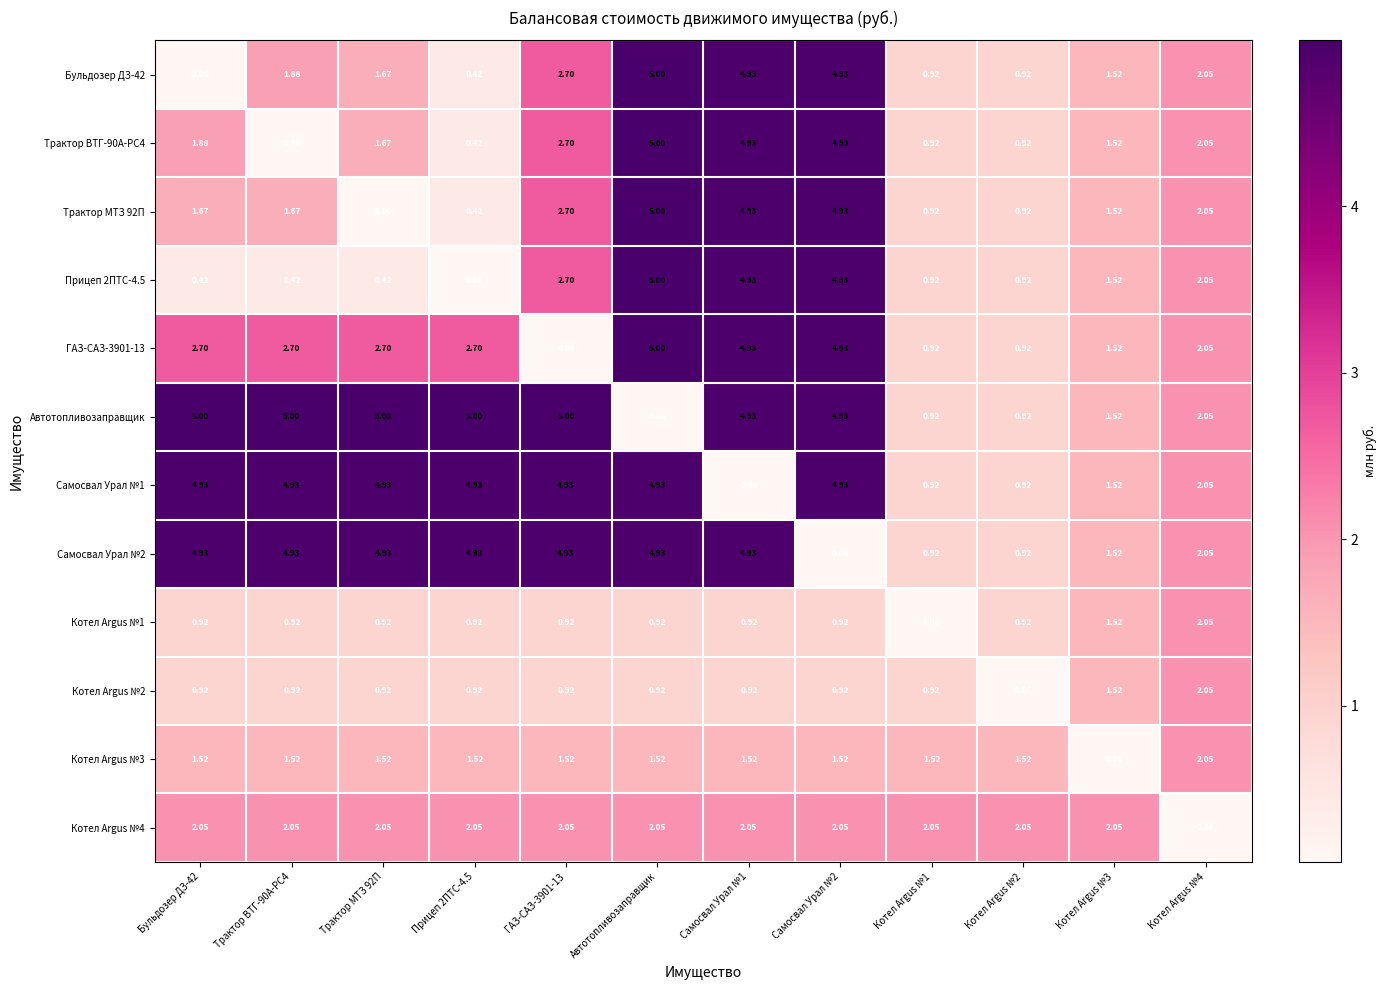

Which category has the highest value in the ГАЗ-САЗ-3901-13 series?

Автотопливозаправщик